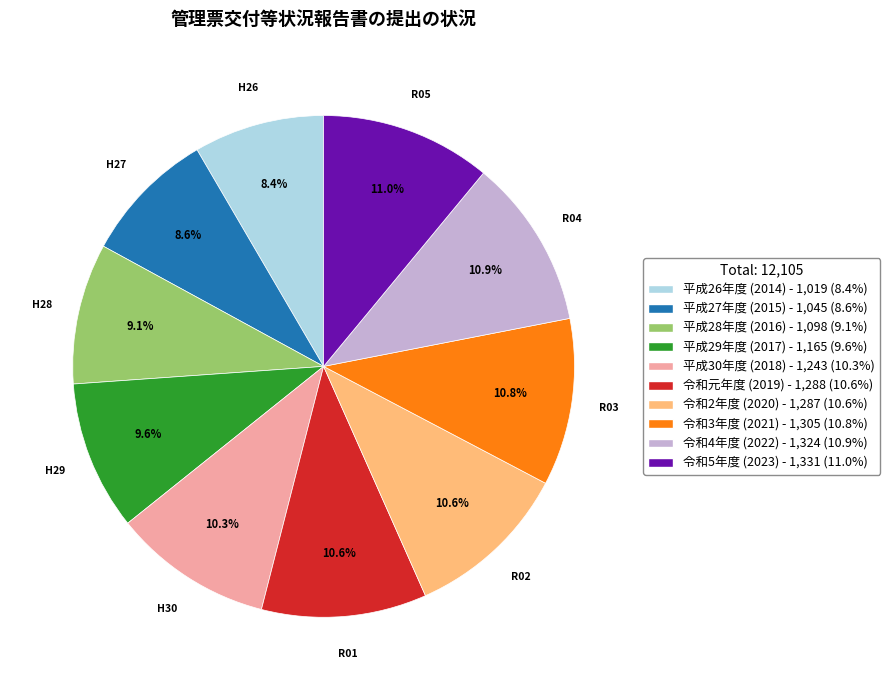

How many segments does this pie chart have?

10